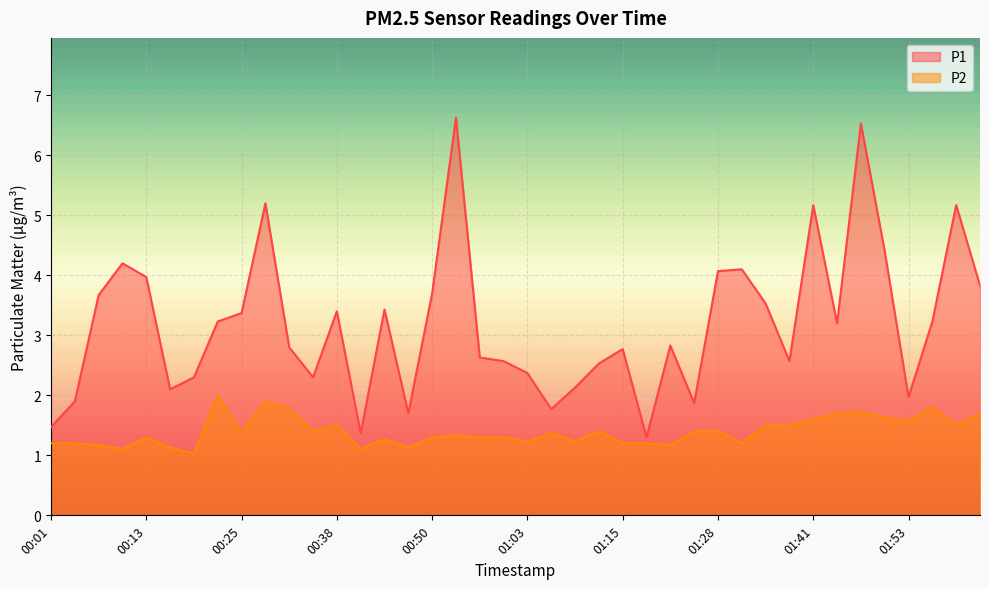

At which label is P1 closest to 3?

01:22